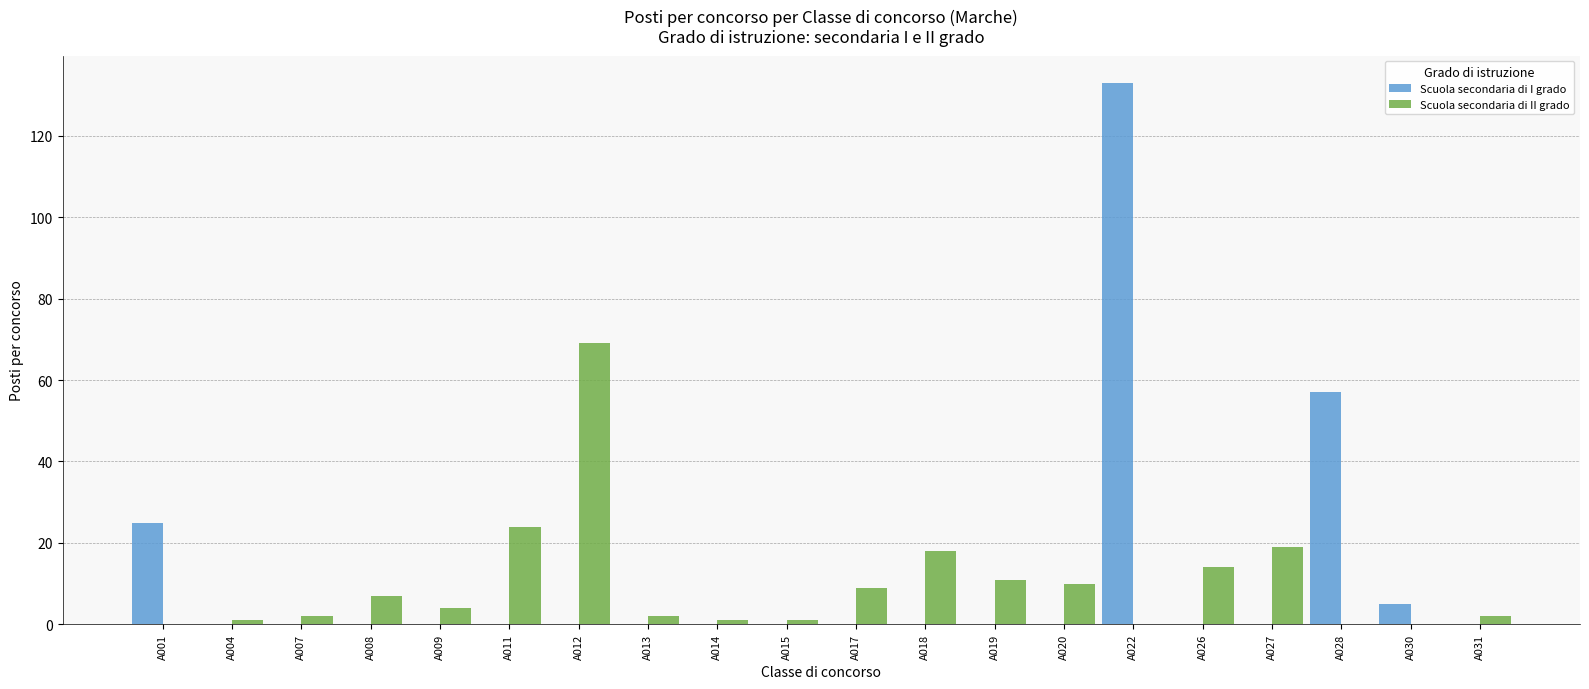

True or false: Scuola secondaria di I grado has a value of 0 at A017.

True